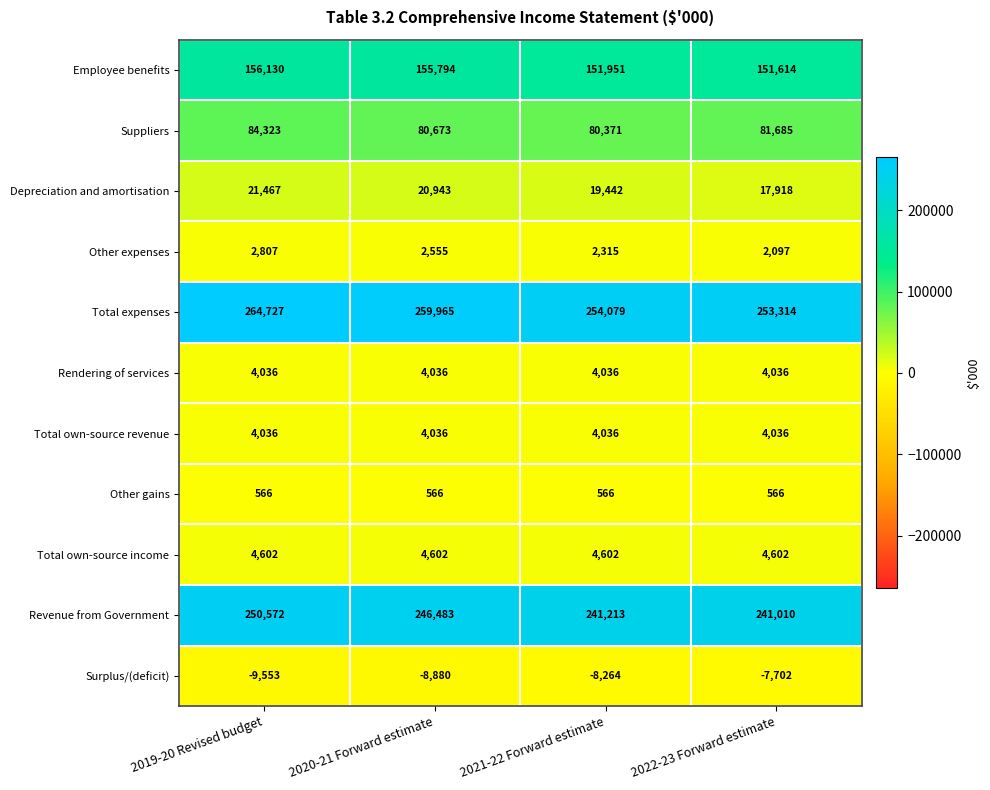

Which series changed the most between 2020-21 Forward estimate and 2021-22 Forward estimate?

Total expenses